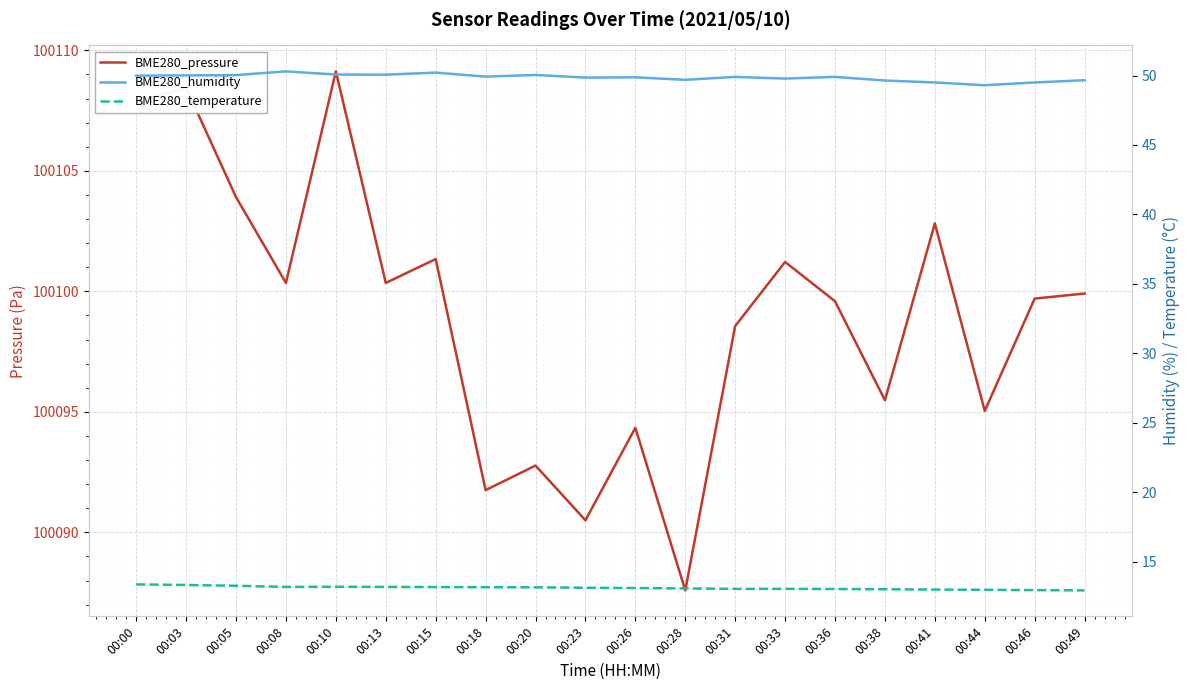

At which label does BME280_temperature first exceed 13?

00:00